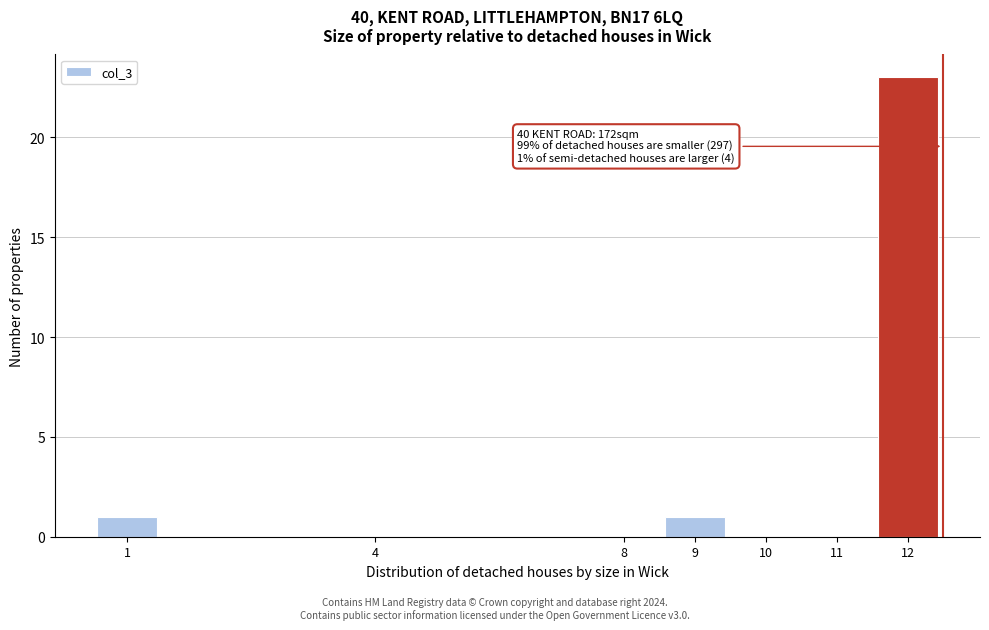

Reading right to left, extract all data points from this chart.

12=23	11=0	10=0	9=1	8=0	4=0	1=1